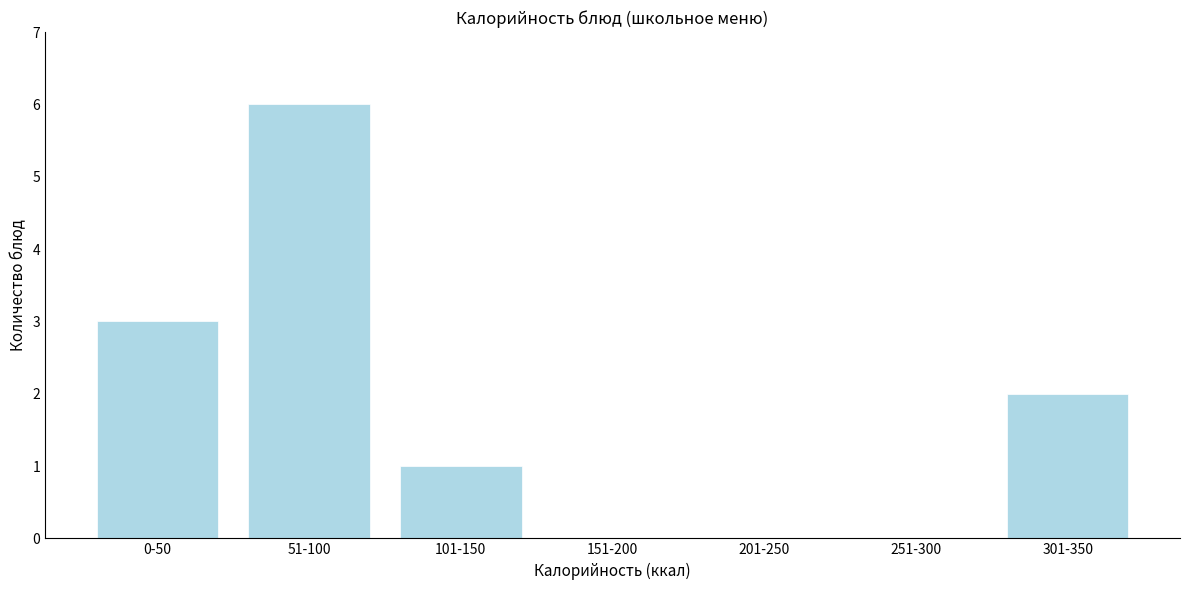

Reading right to left, extract all data points from this chart.

301-350=2	251-300=0	201-250=0	151-200=0	101-150=1	51-100=6	0-50=3